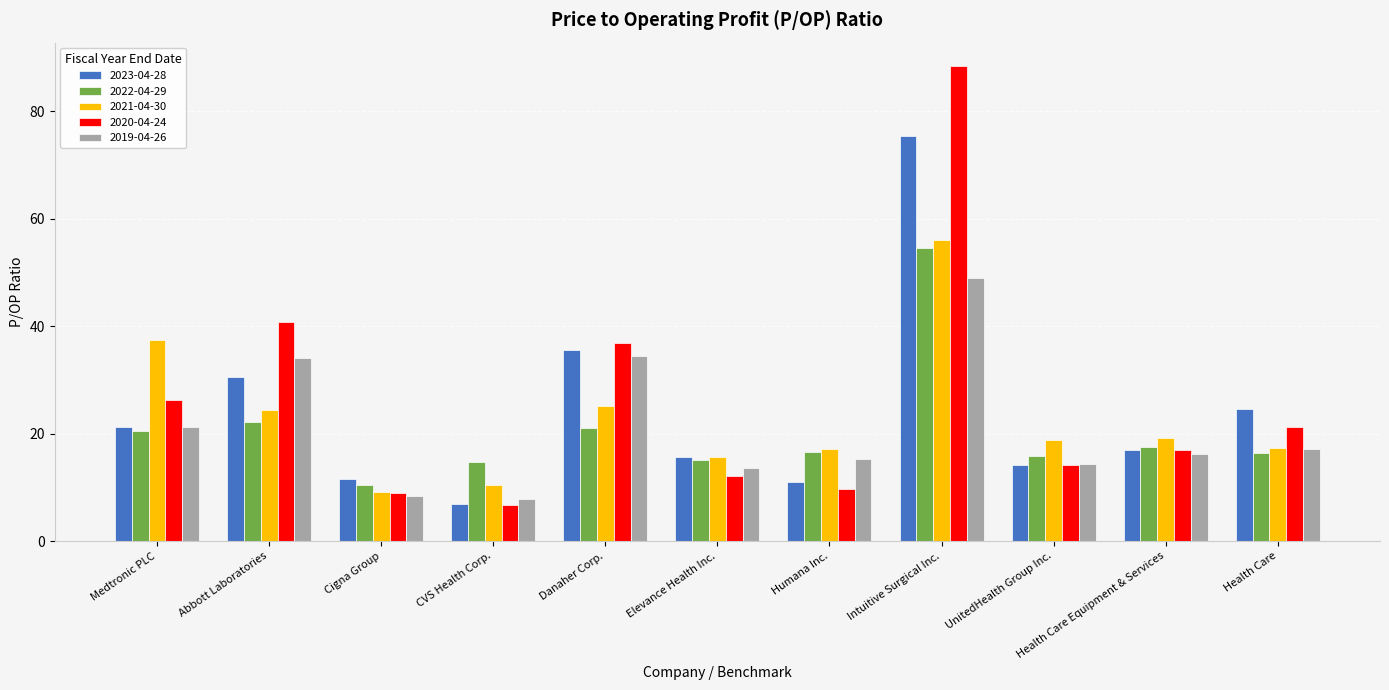

Which series changed the most between CVS Health Corp. and Elevance Health Inc.?

2023-04-28